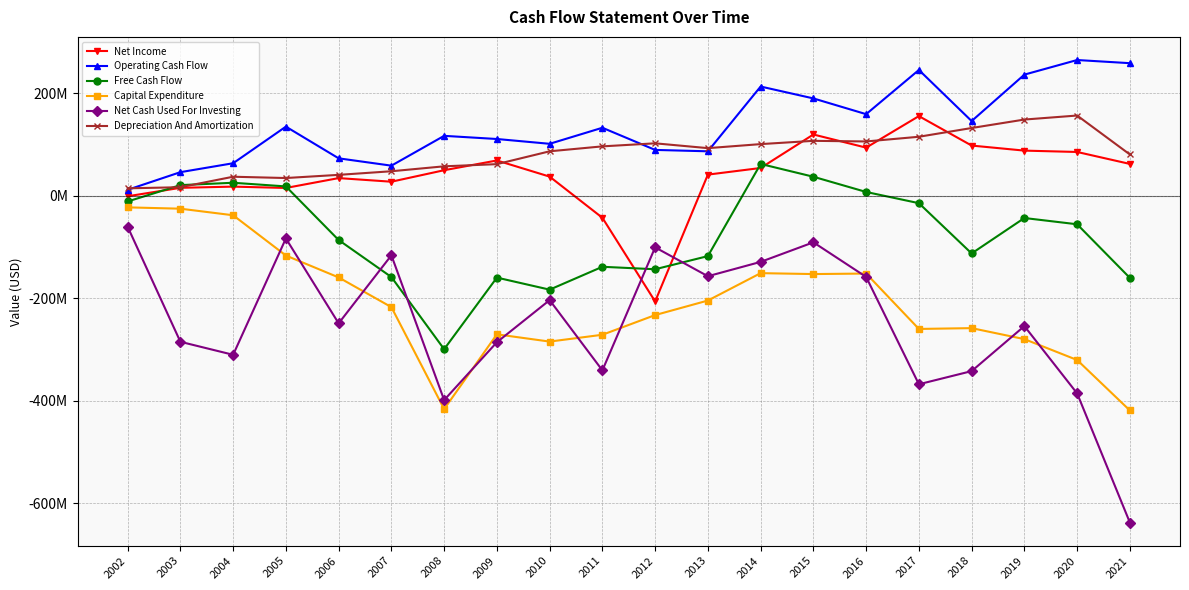

Does the chart have visible grid lines?

Yes